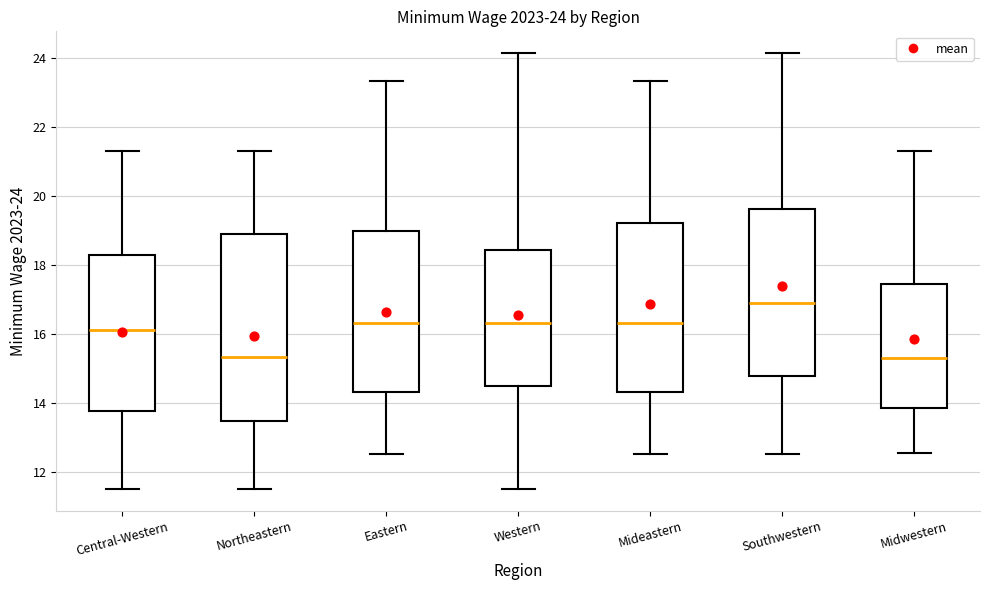

Comparing the boxes themselves (not the whiskers), which one is the tallest?

Northeastern